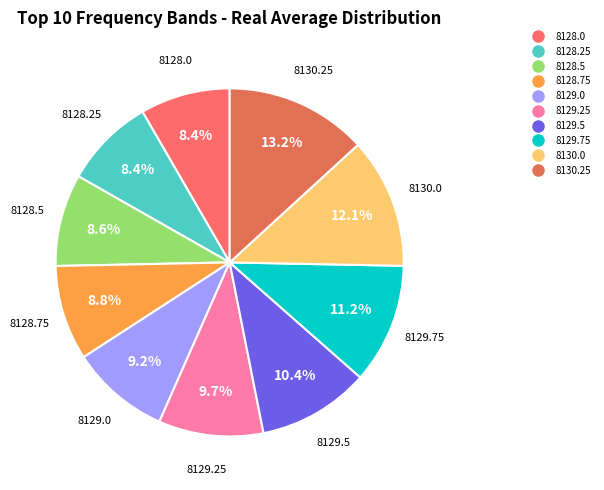

How many slices are in this pie chart?

10